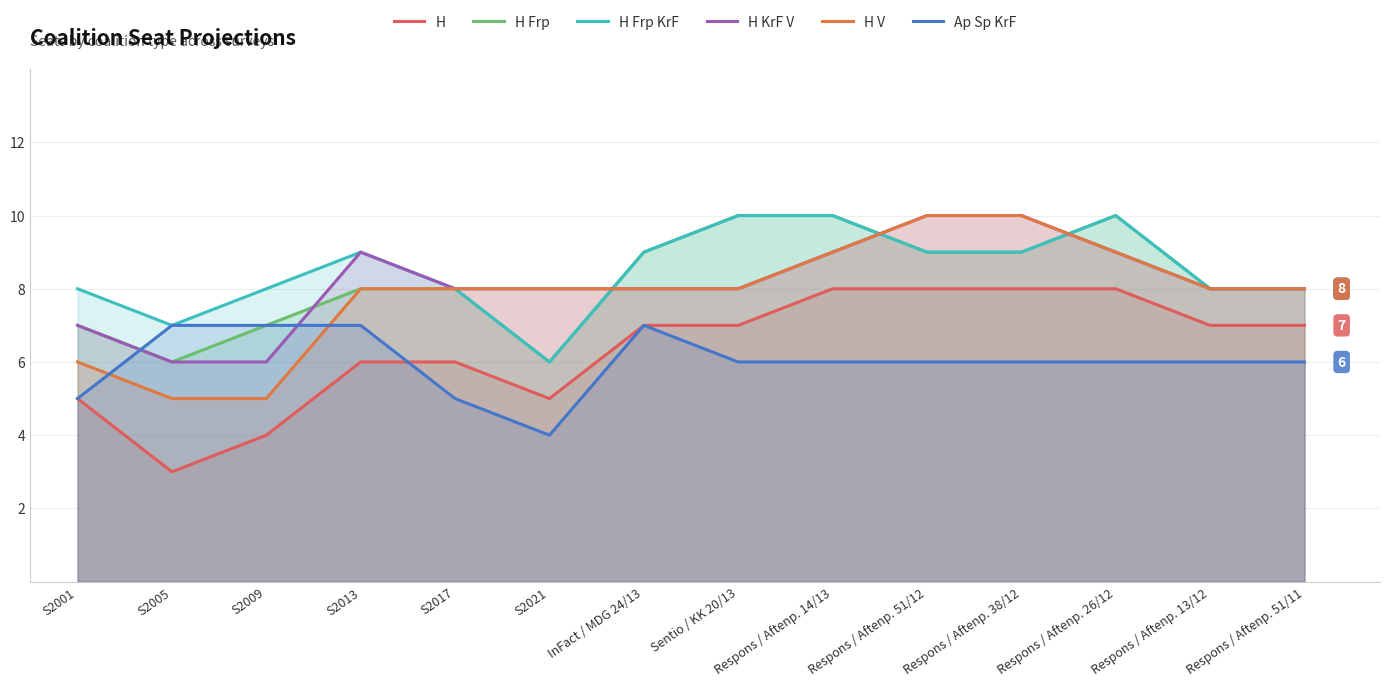

Where does the H V series first go above 8?

Respons / Aftenp. 14/13